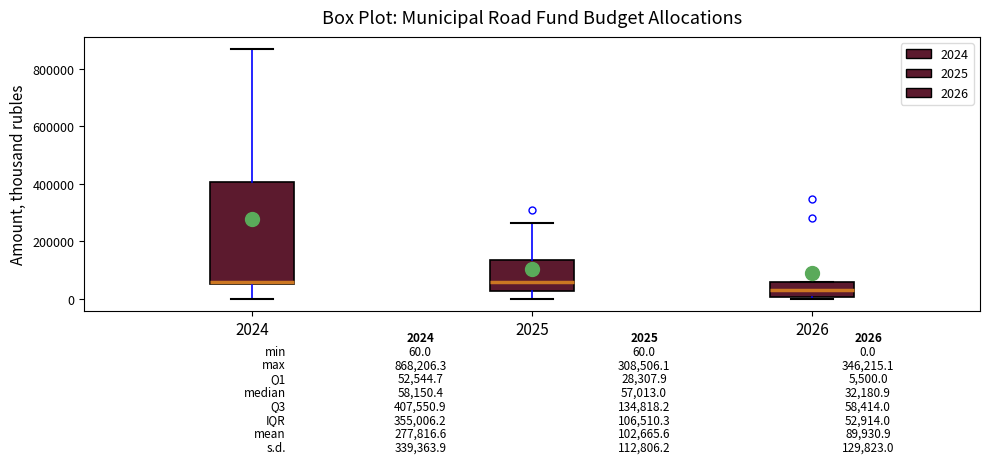

Which box is the tallest, from its lower edge to its upper edge?

2024